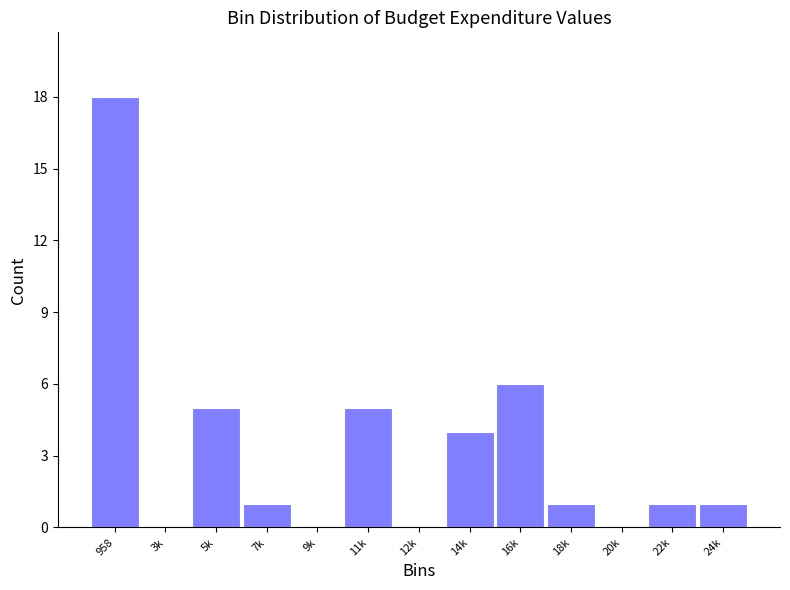

Reading left to right, transcribe all the data shown in this chart.

958=18	3k=0	5k=5	7k=1	9k=0	11k=5	12k=0	14k=4	16k=6	18k=1	20k=0	22k=1	24k=1